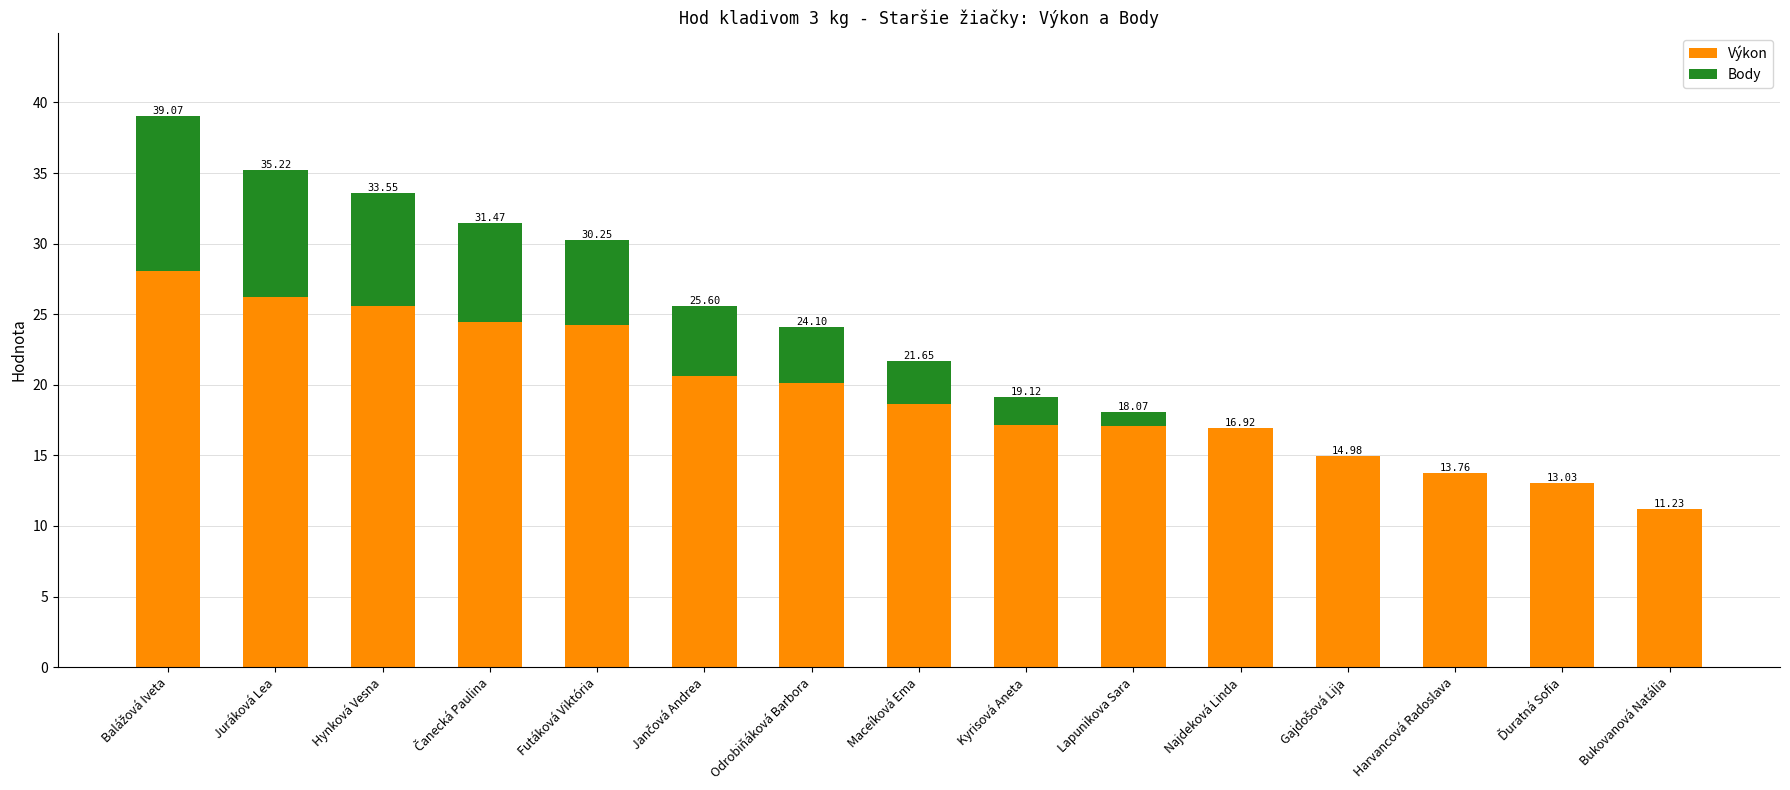

What is the approximate value of Výkon at Ďuratná Sofia?

13.0